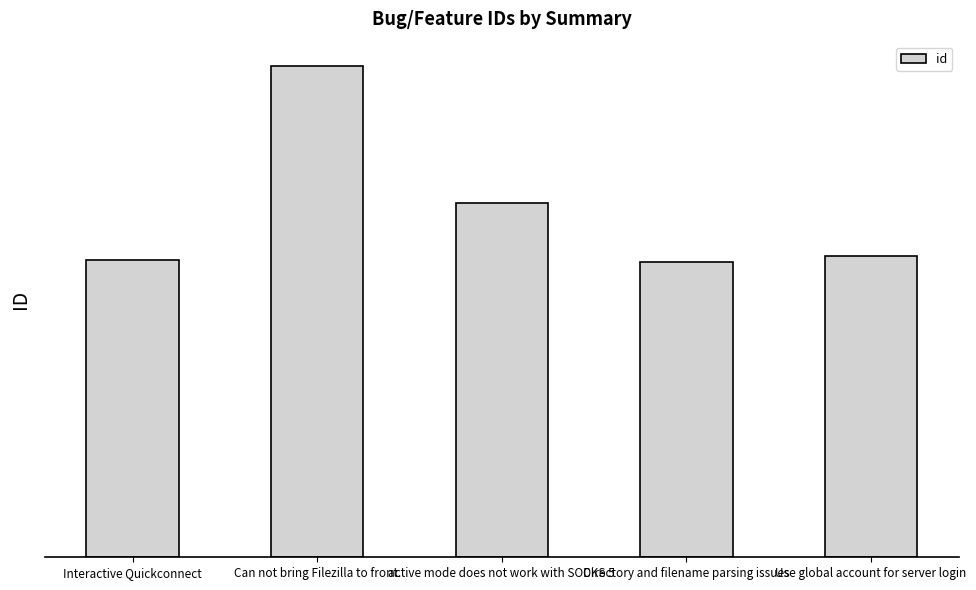

What is the value of the 5th bar from the left?

7372